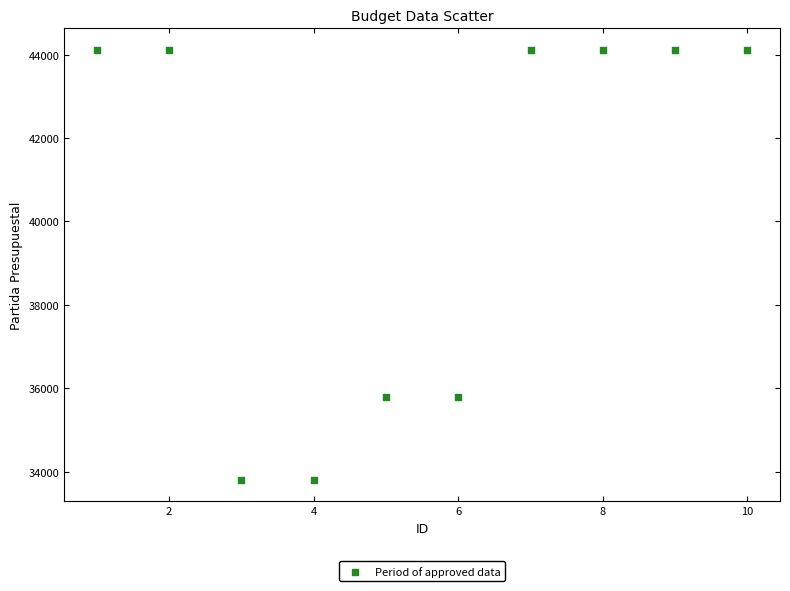

What is the range of X values (max minus min)?

9